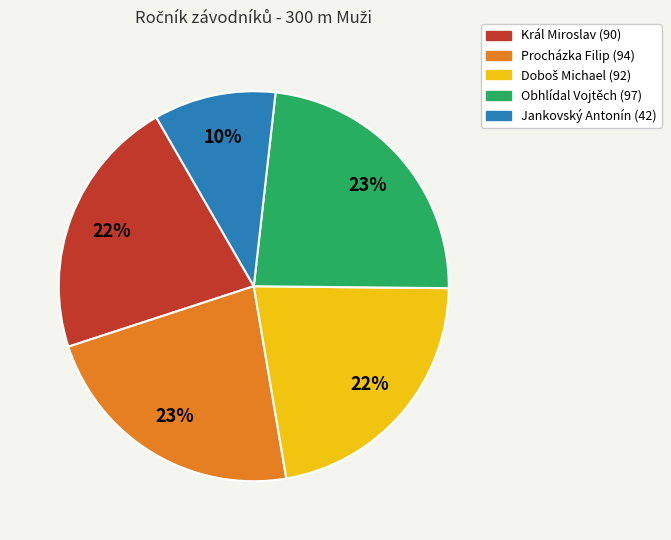

Combined, do Obhlídal Vojtěch and Jankovský Antonín account for over 50%?

No